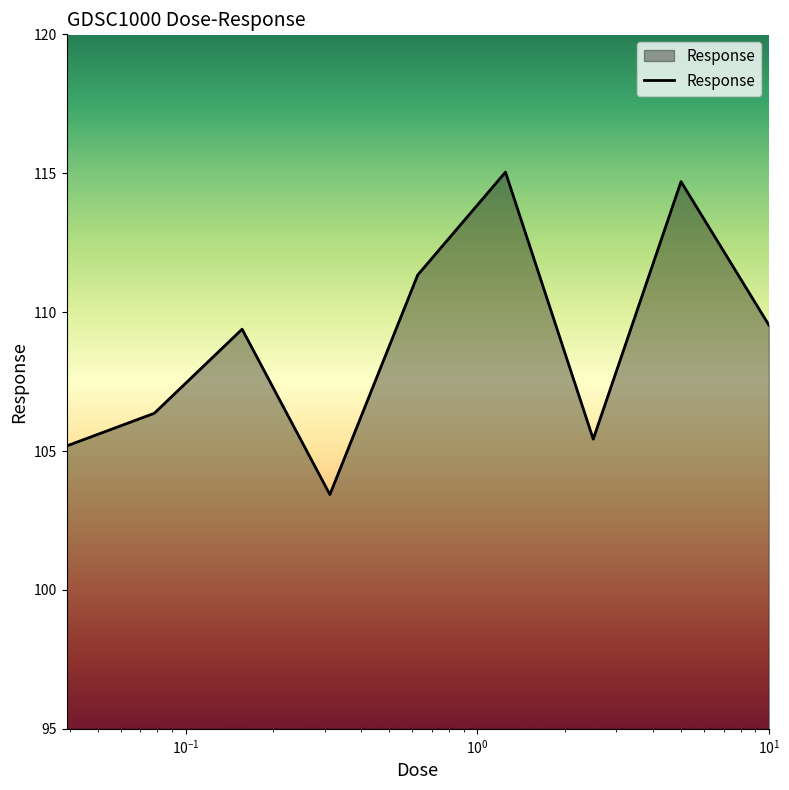

What is the difference between the maximum and minimum values?

11.6